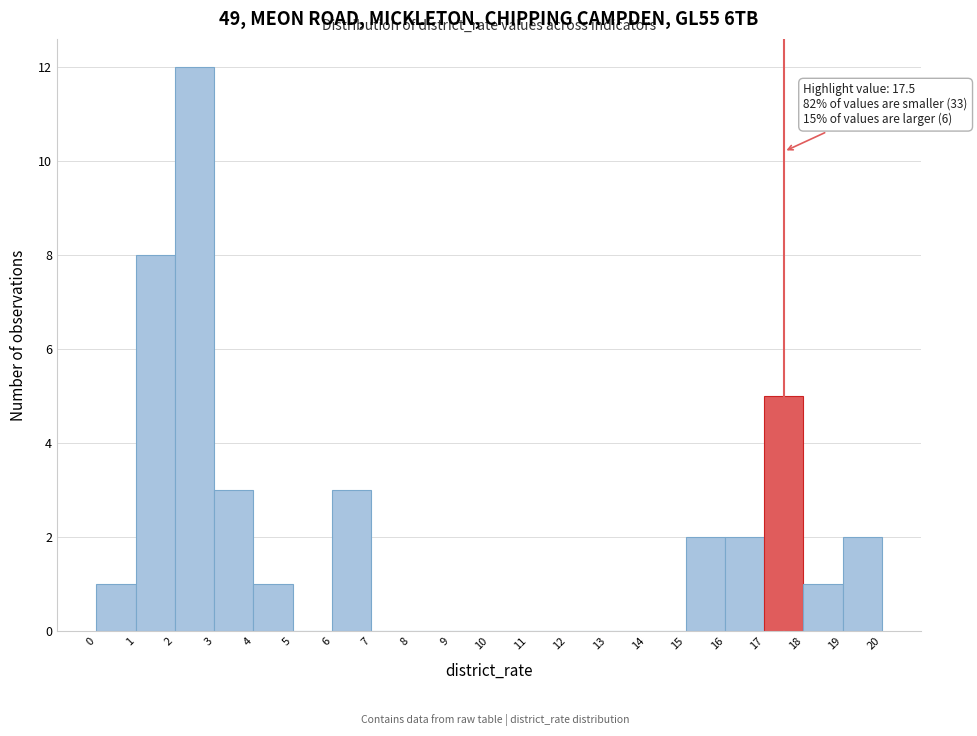

Which range on the x-axis has the tallest bar?

2 to 3